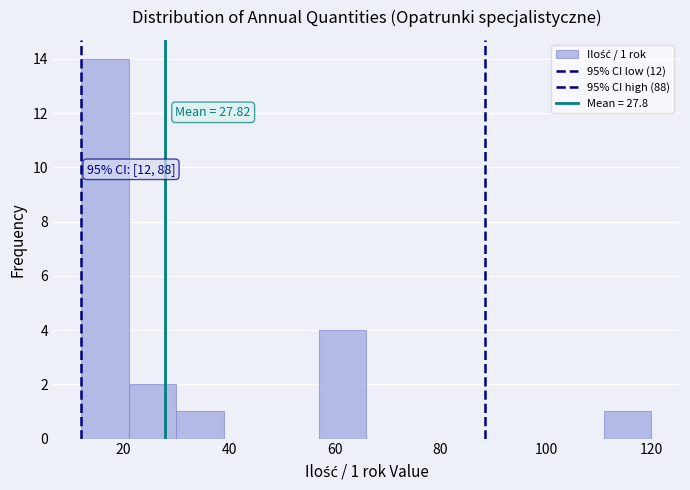

Which range on the x-axis has the tallest bar?

12 to 21